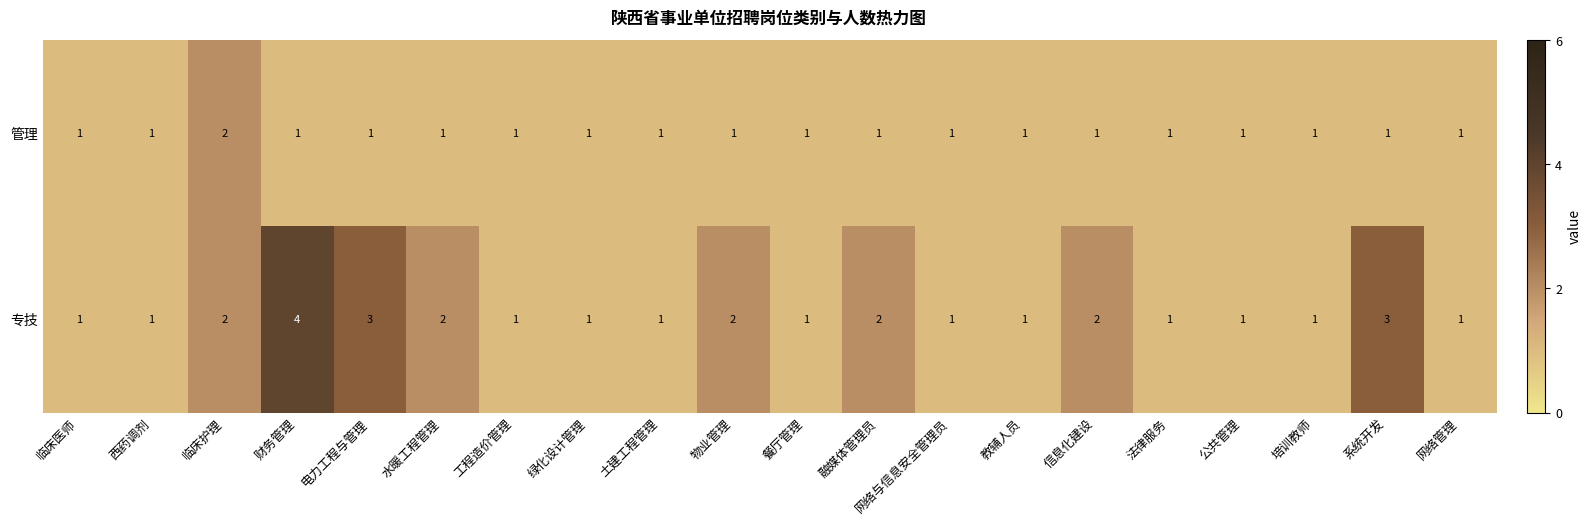

True or false: 专技 has a value of 1 at 土建工程管理.

True